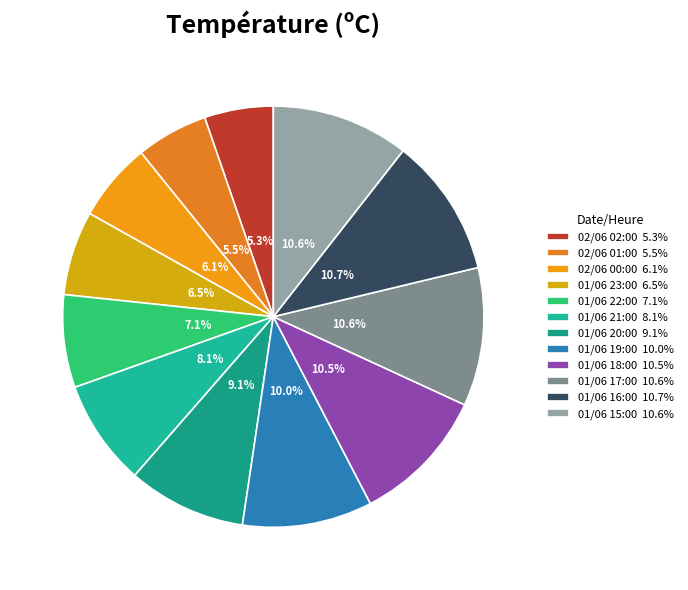

How many segments does this pie chart have?

12